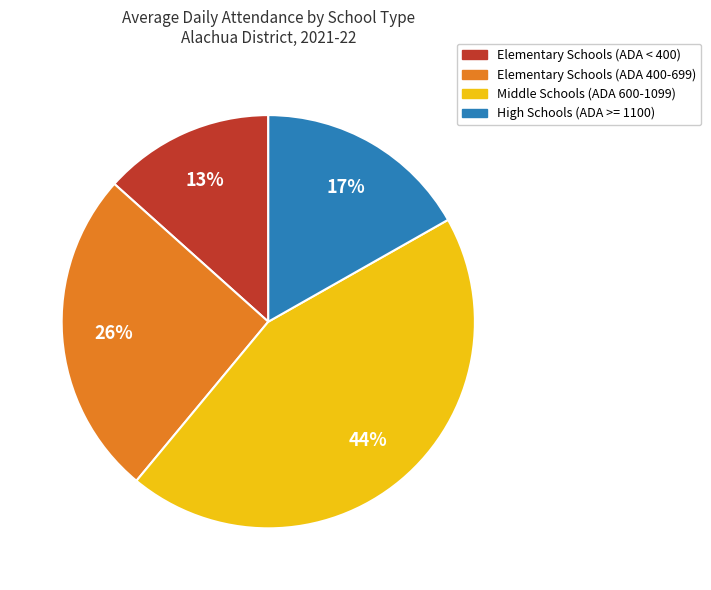

To the nearest percent, what is the difference between the largest and smallest slice percentages?

31%